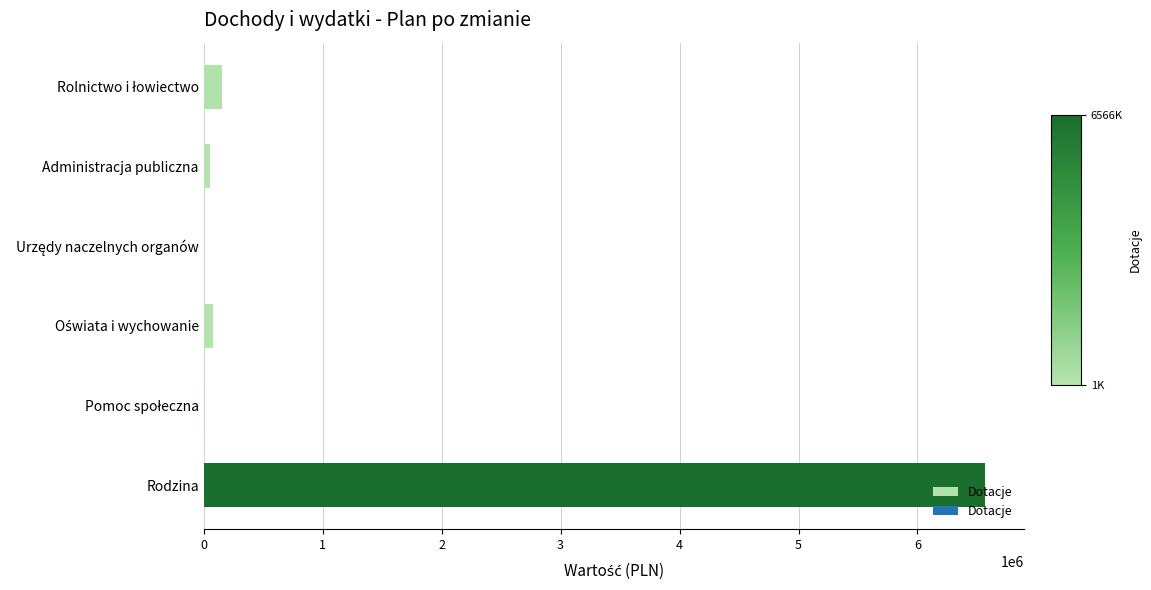

What is the sum of all values?

6873816.2